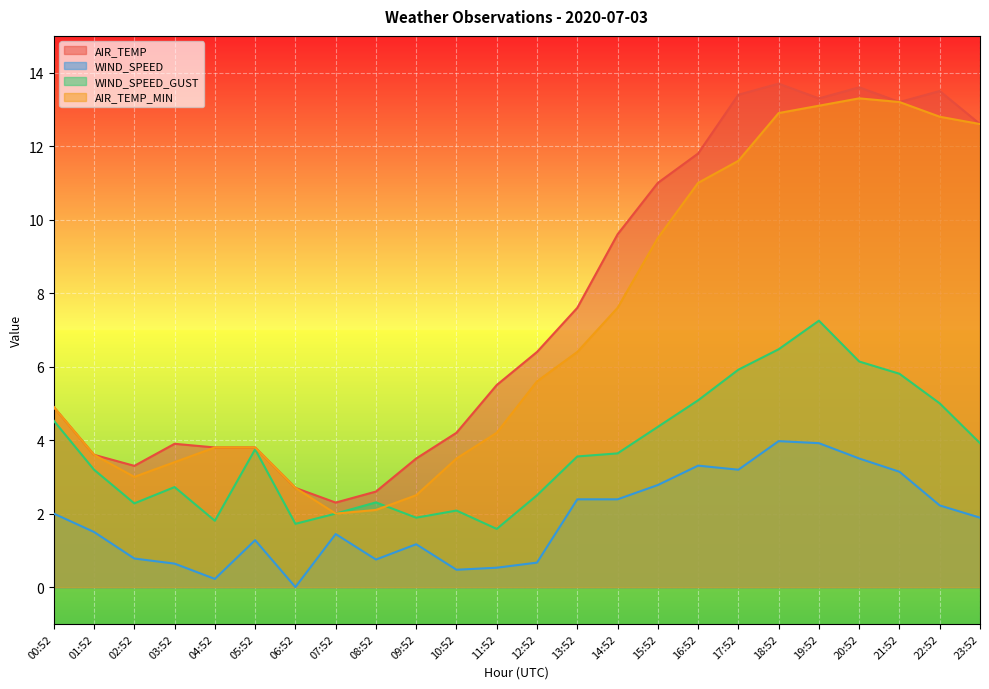

At which category does the chart reach its peak across all series?

18:52